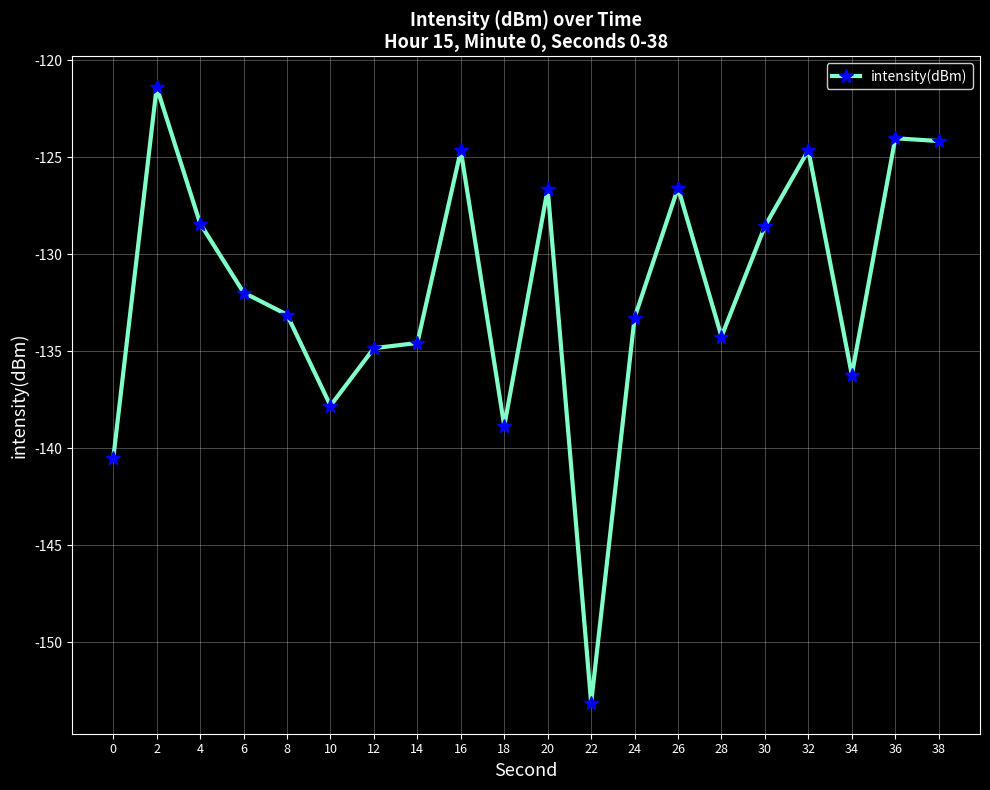

What is the difference between the second highest and second lowest values?

16.5